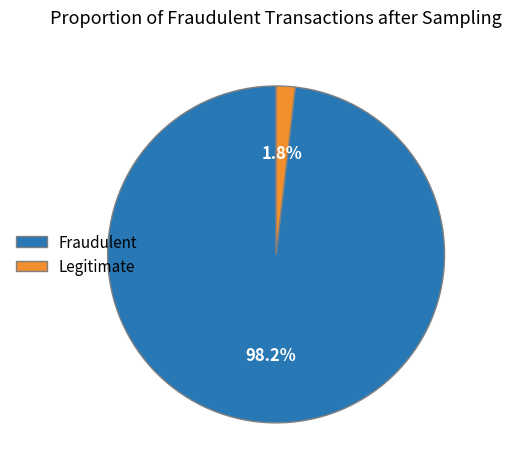

What percentage is NOT represented by Legitimate?

98.2%